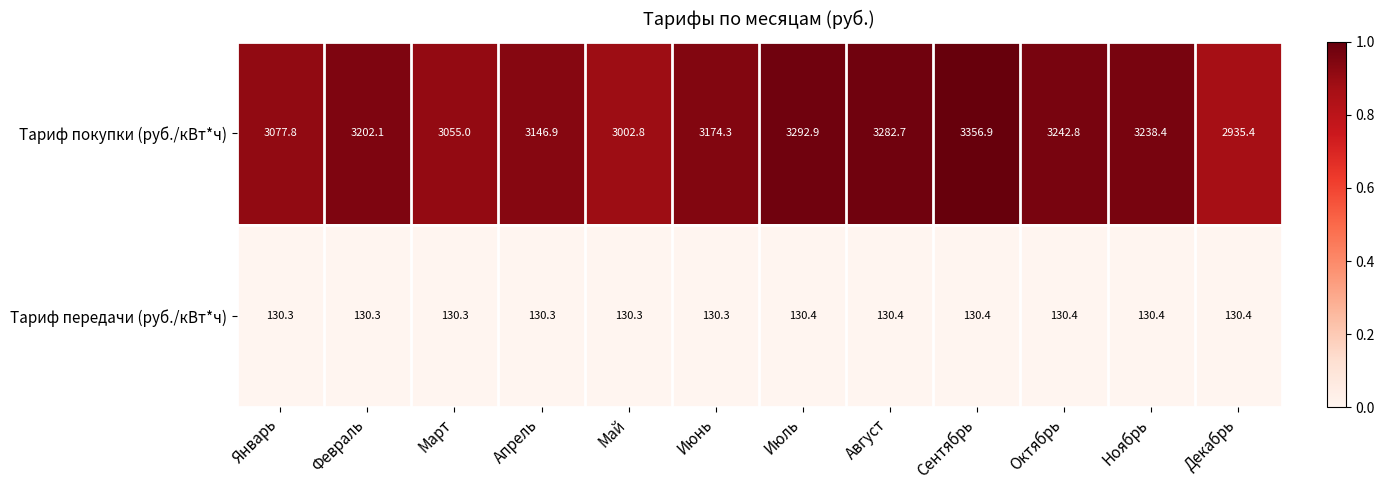

Rank the series at Сентябрь from lowest to highest value.

Тариф передачи (руб./кВт*ч), Тариф покупки (руб./кВт*ч)